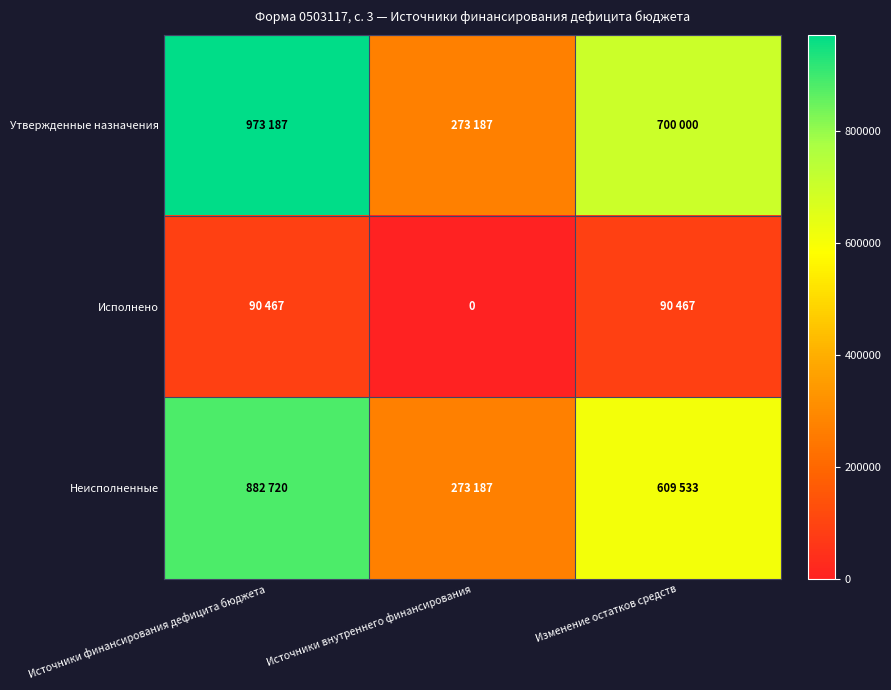

What is the spread (max minus min) of values at Источники внутреннего финансирования?

273187